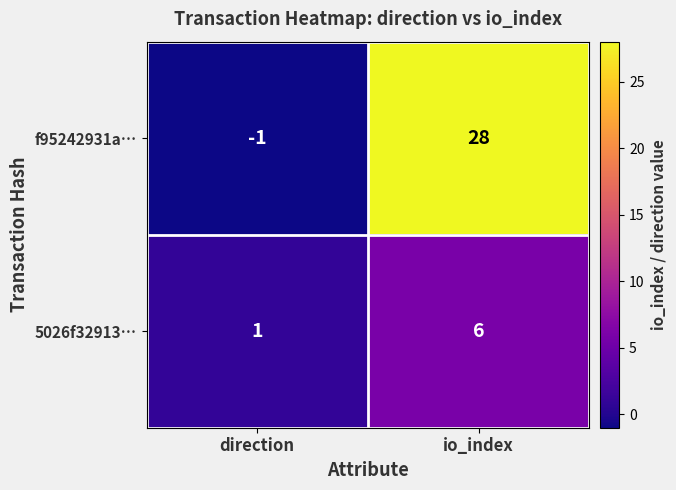

At which category does the chart reach its peak across all series?

io_index